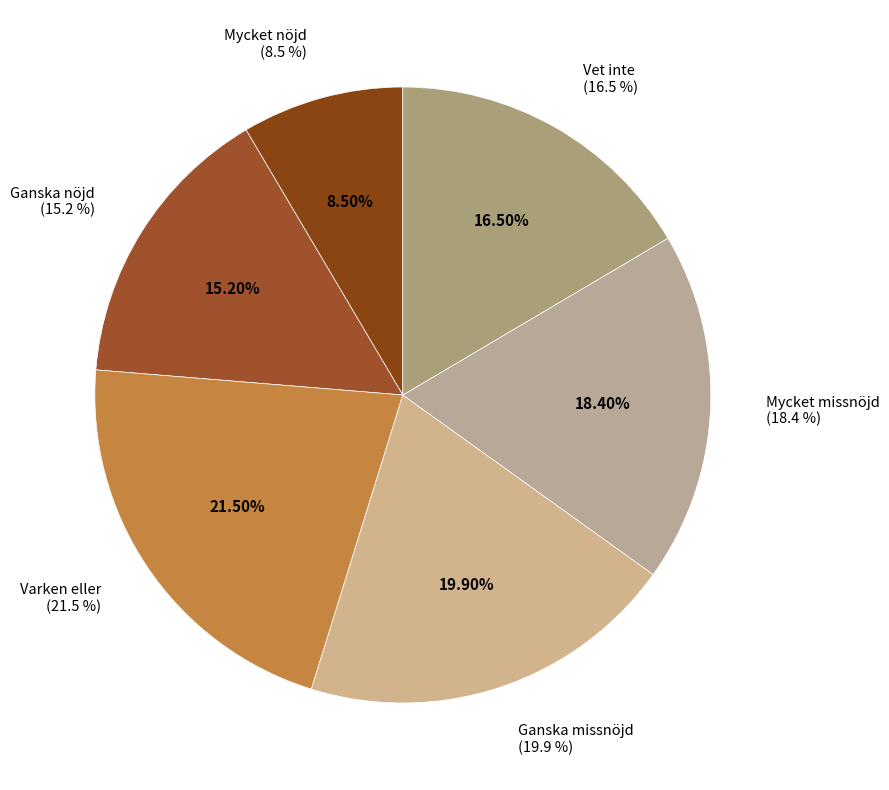

Is there a majority slice in this chart?

No